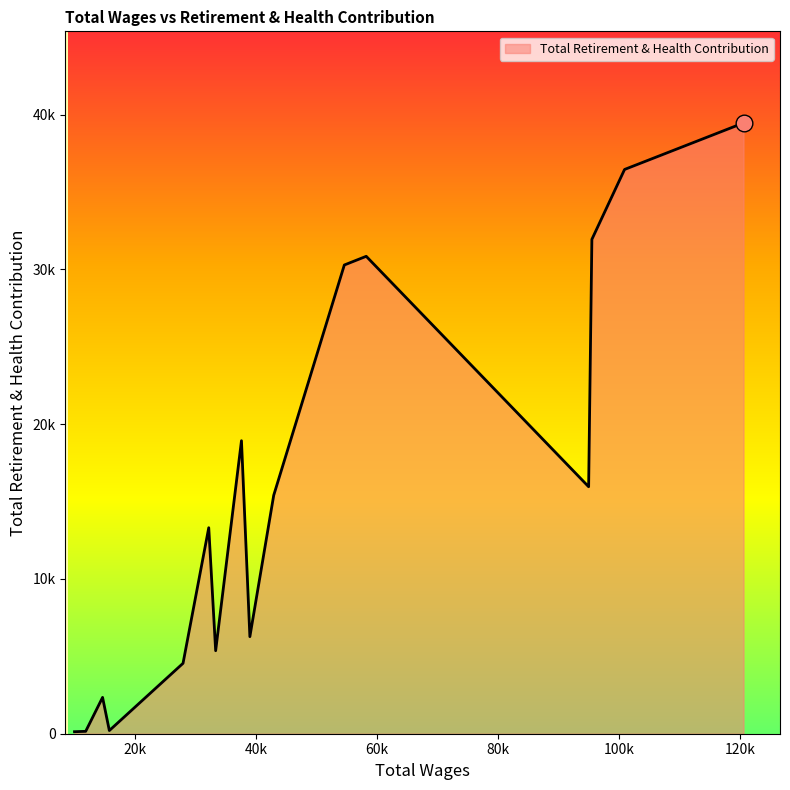

Does the chart display data point markers on the line(s)?

No